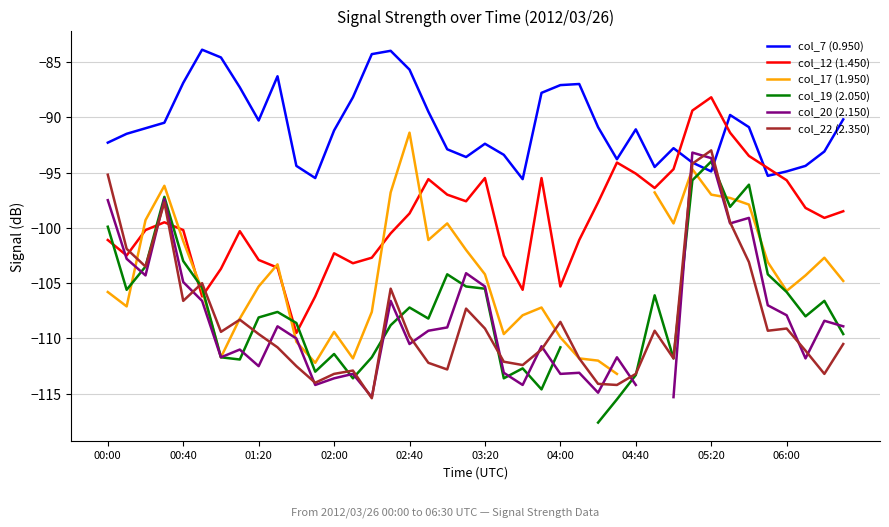

The col_19 (2.050) series shows -106.1 at 29. True or false?

True